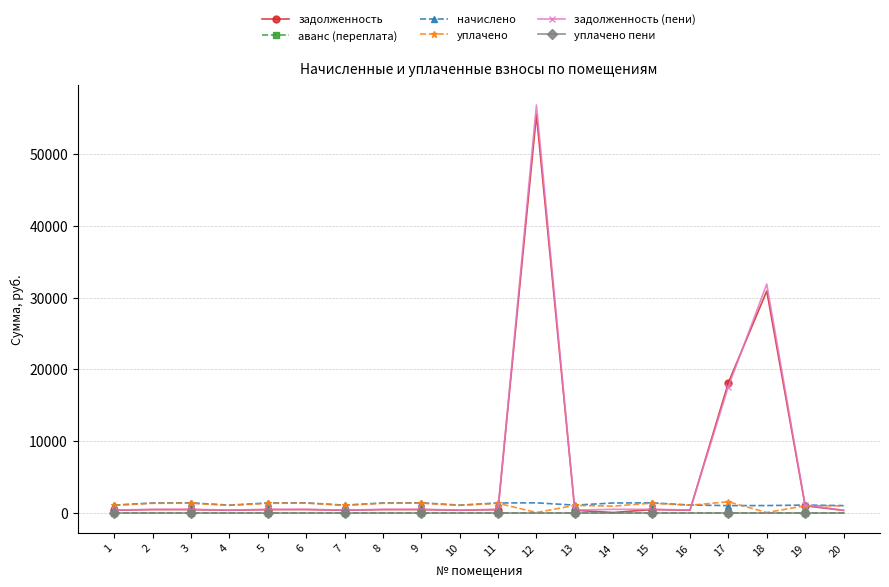

The value of уплачено пени at 4 is 0.0. True or false?

True